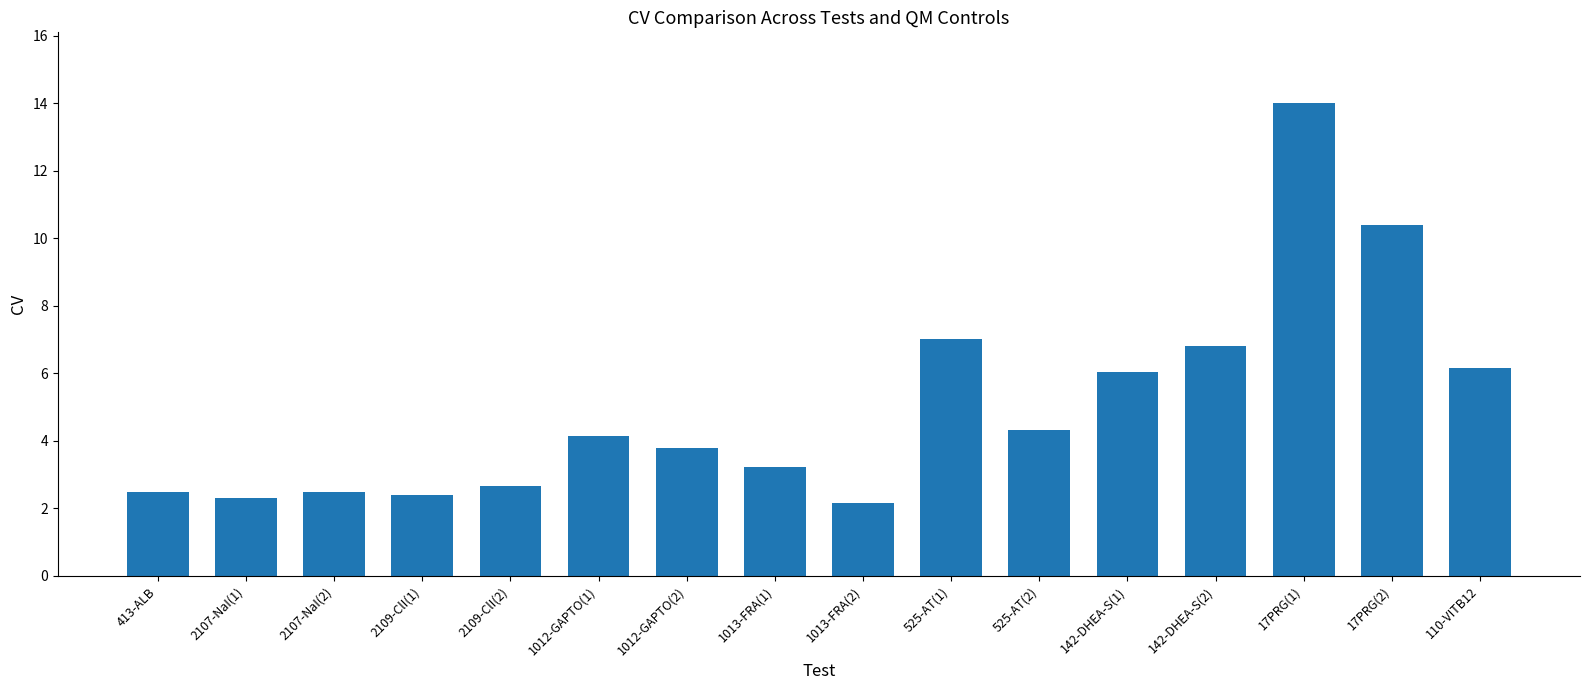

What is the difference between the maximum and minimum values?

11.8